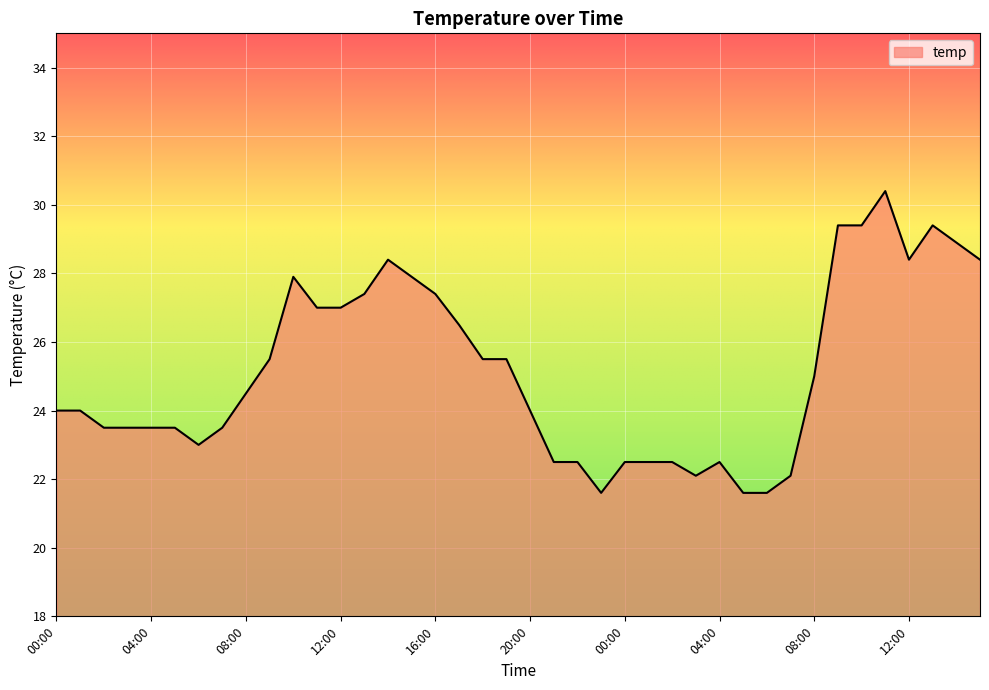

What is the greatest value displayed?

30.4